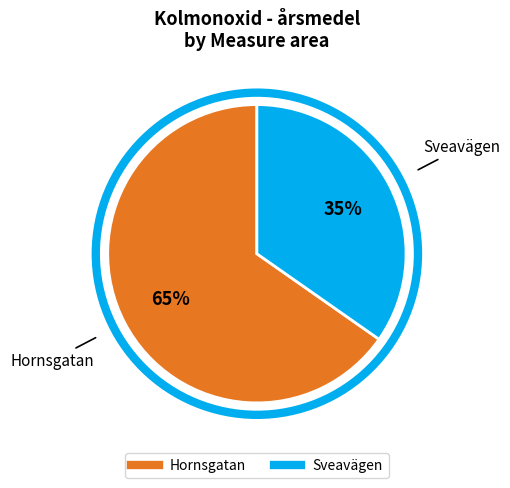

To the nearest percent, what is the average slice percentage?

50%